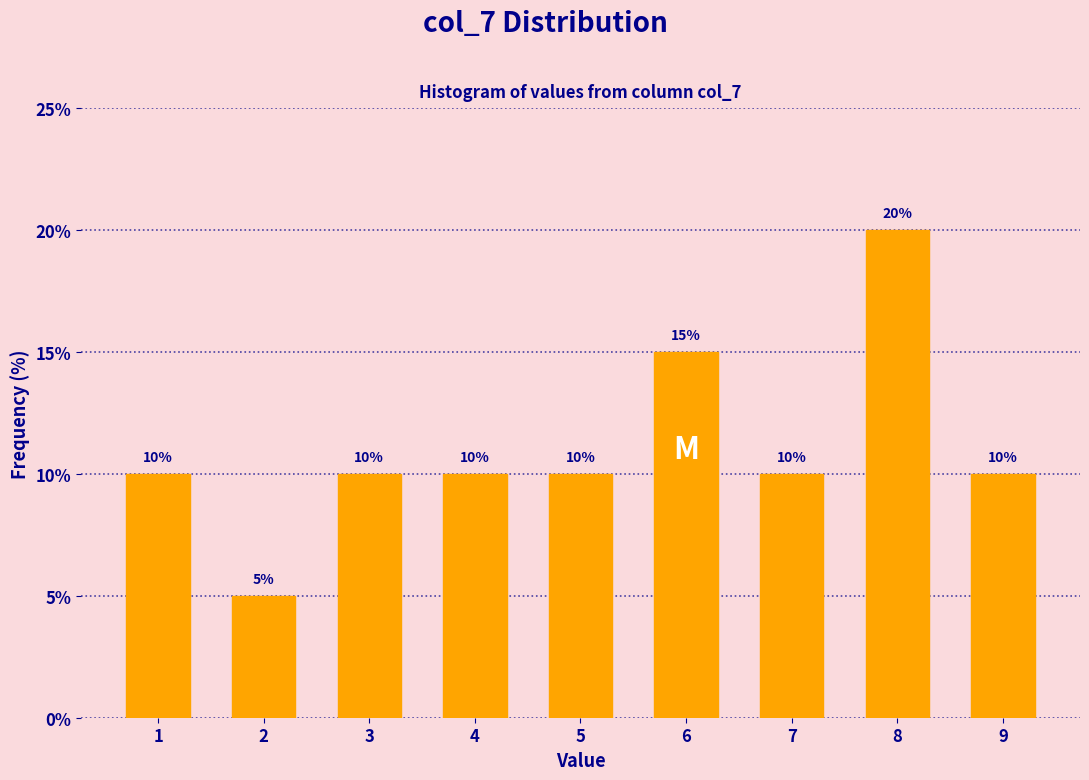

Reading right to left, extract all data points from this chart.

9=10	8=20	7=10	6=15	5=10	4=10	3=10	2=5	1=10